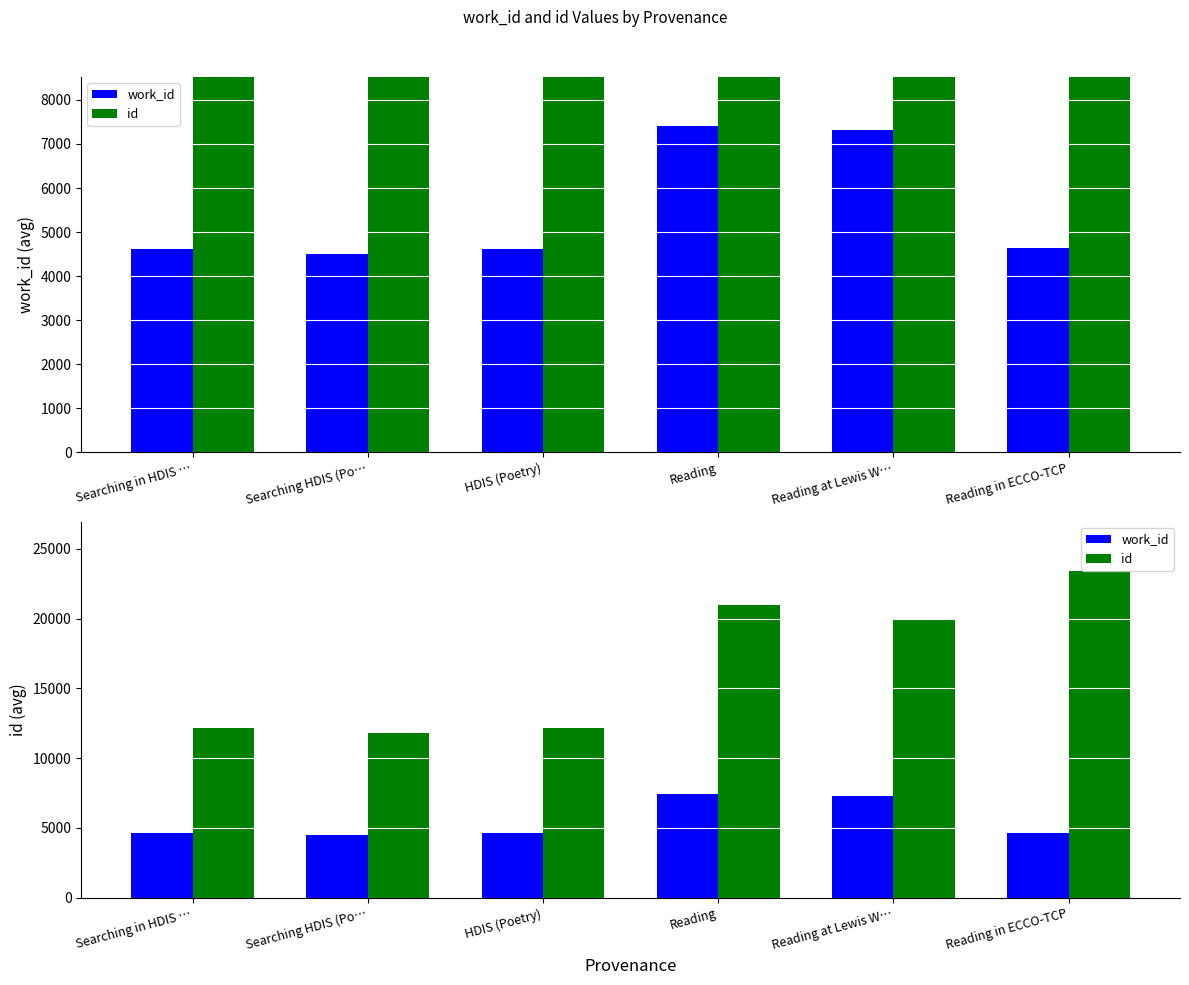

Which category has the highest value across all series?

Reading in ECCO-TCP